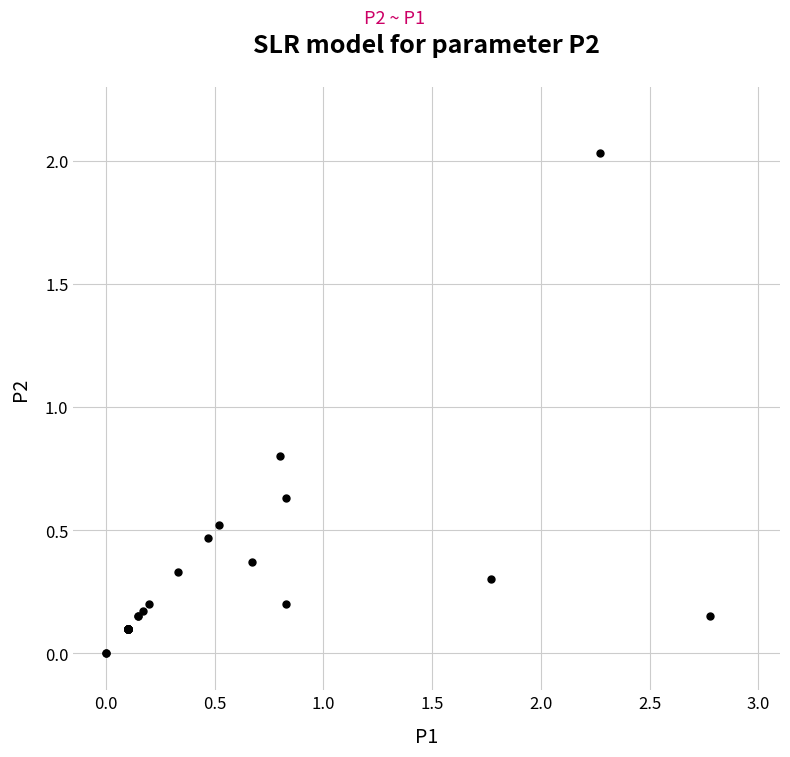

What Y value in the scatter plot is closest to 1?

0.8